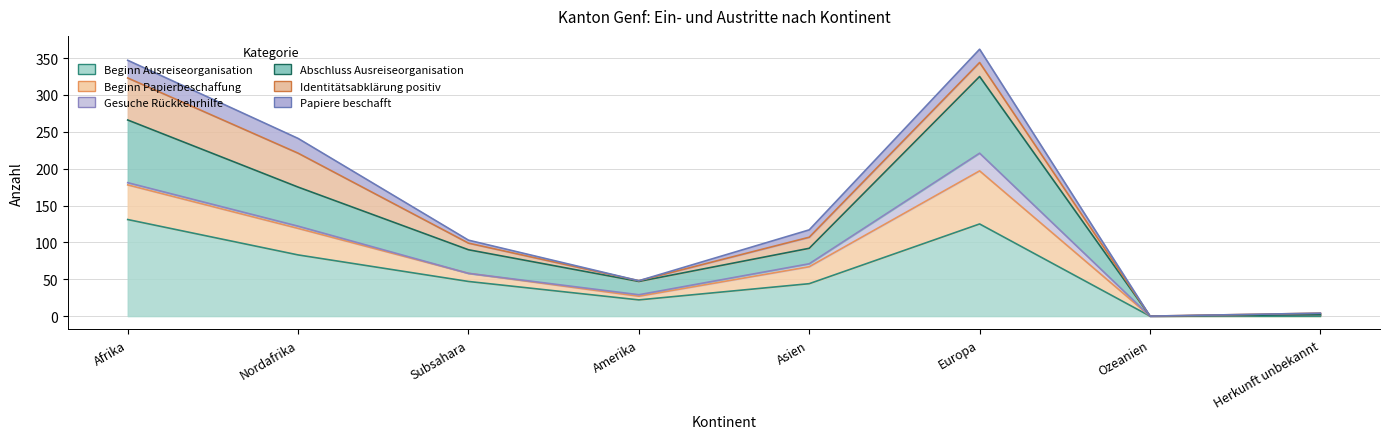

At which label is Abschluss Ausreiseorganisation closest to 162?

Nordafrika